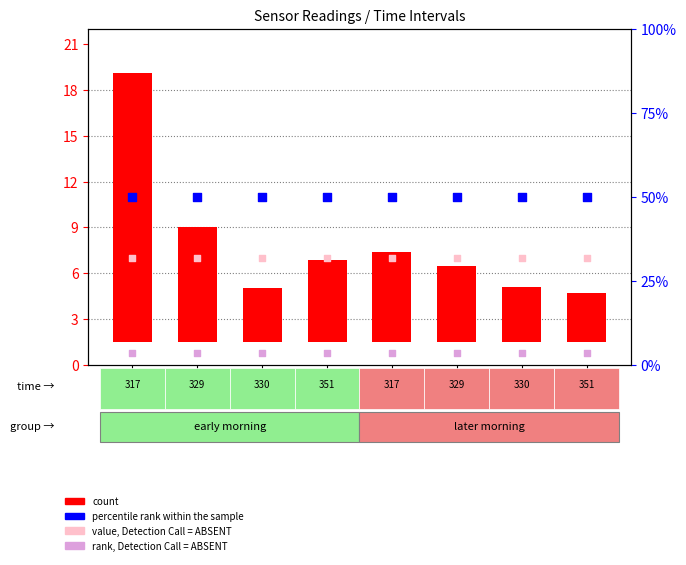

Which series reaches the minimum Y coordinate?

count